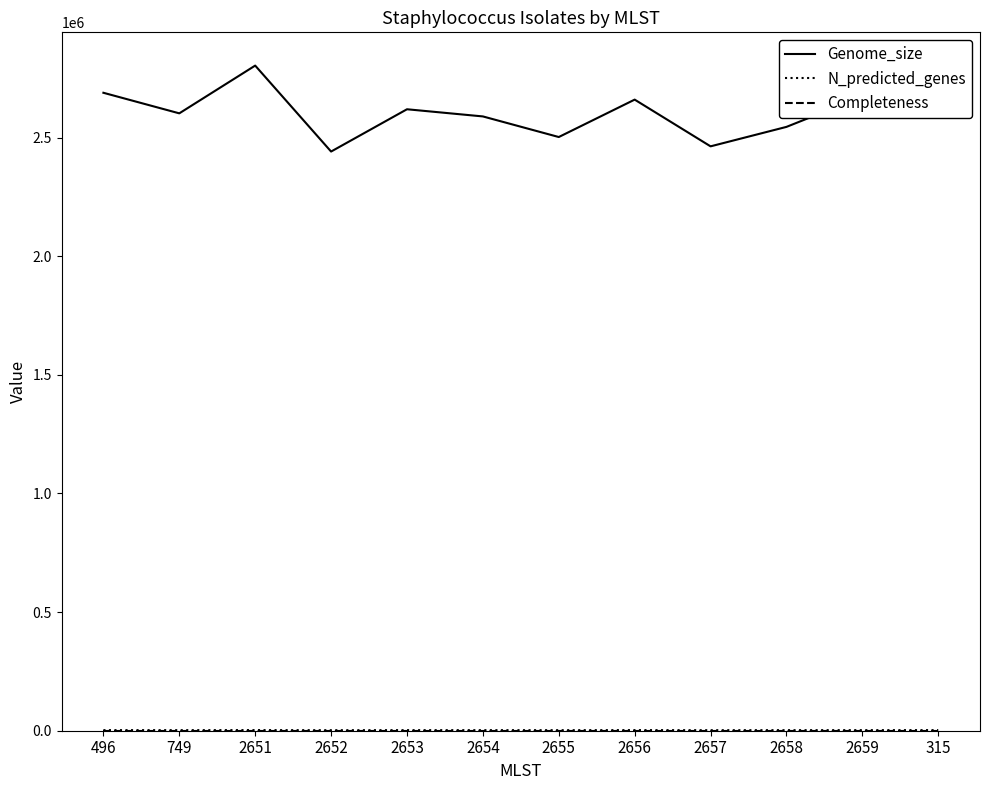

The value of Genome_size at 2651 is 1601204.4. True or false?

False